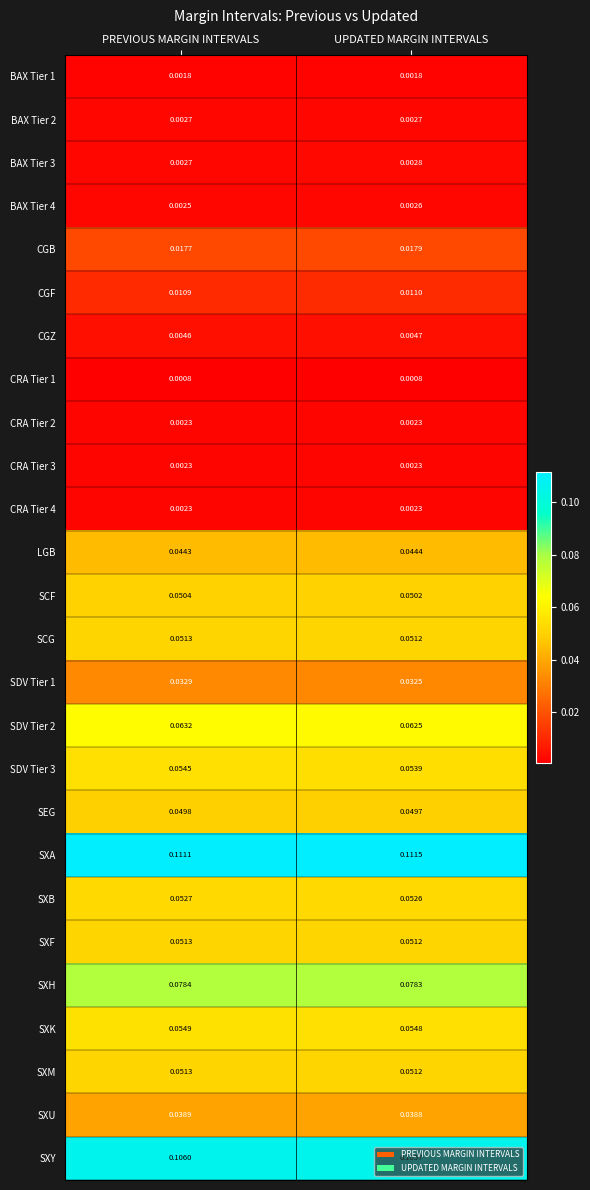

Which category has the highest value across all series?

UPDATED MARGIN INTERVALS